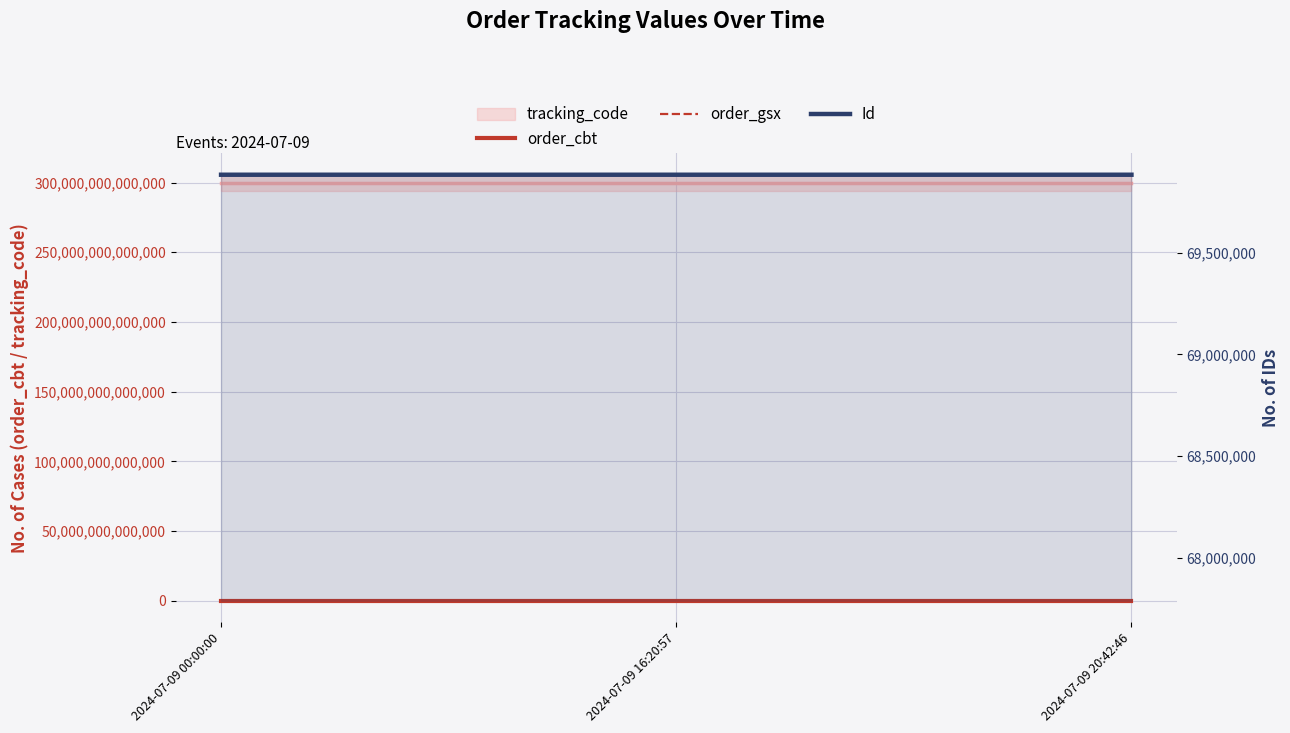

At how many categories does at least one series exceed 54571069?

3